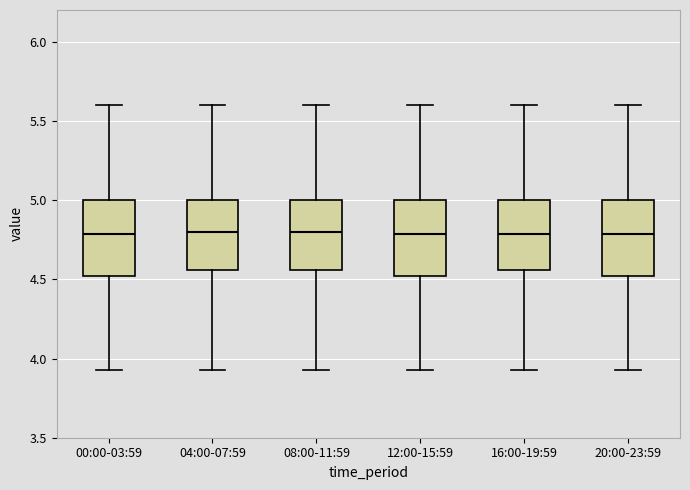

Reading left to right, read every box against the y-axis: the position of its median line, the range the box covers, and the ends of its whiskers. The values are not printed on the chart, so give them approximately, as read against the axis.

00:00-03:59: median 4.80, box 4.50 to 5.00, whiskers 3.95 to 5.60
04:00-07:59: median 4.80, box 4.55 to 5.00, whiskers 3.95 to 5.60
08:00-11:59: median 4.80, box 4.55 to 5.00, whiskers 3.95 to 5.60
12:00-15:59: median 4.80, box 4.50 to 5.00, whiskers 3.95 to 5.60
16:00-19:59: median 4.80, box 4.55 to 5.00, whiskers 3.95 to 5.60
20:00-23:59: median 4.80, box 4.50 to 5.00, whiskers 3.95 to 5.60